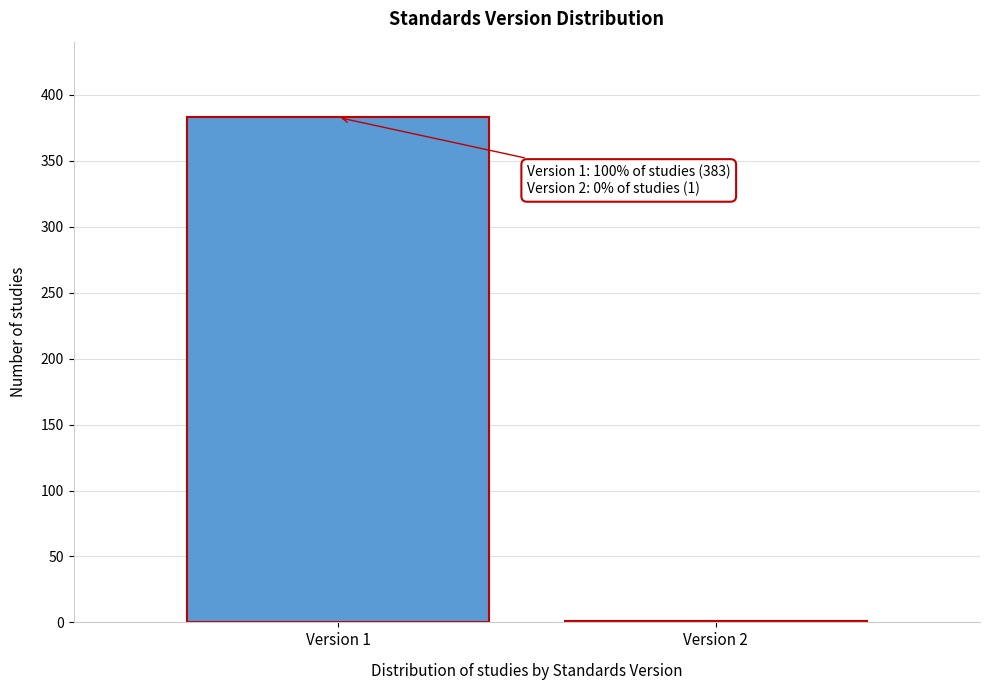

Reading right to left, what are all the values shown in this chart?

Version 2=1	Version 1=383